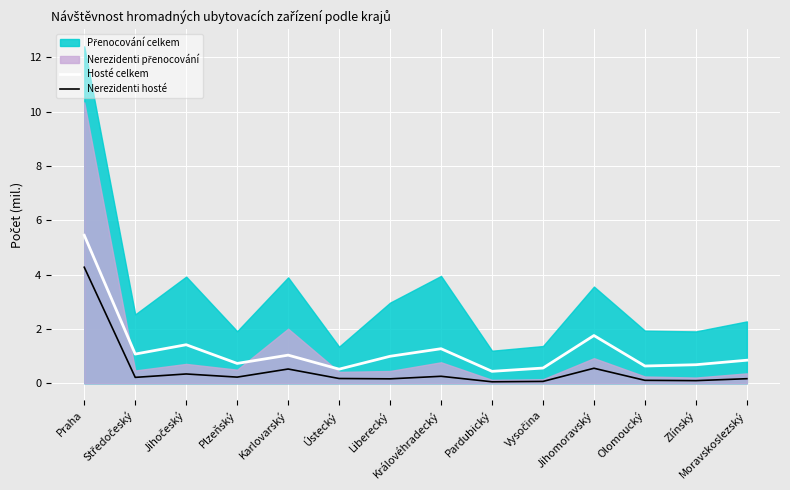

What is the difference between the maximum and minimum values in the Nerezidenti hosté series?

4.2